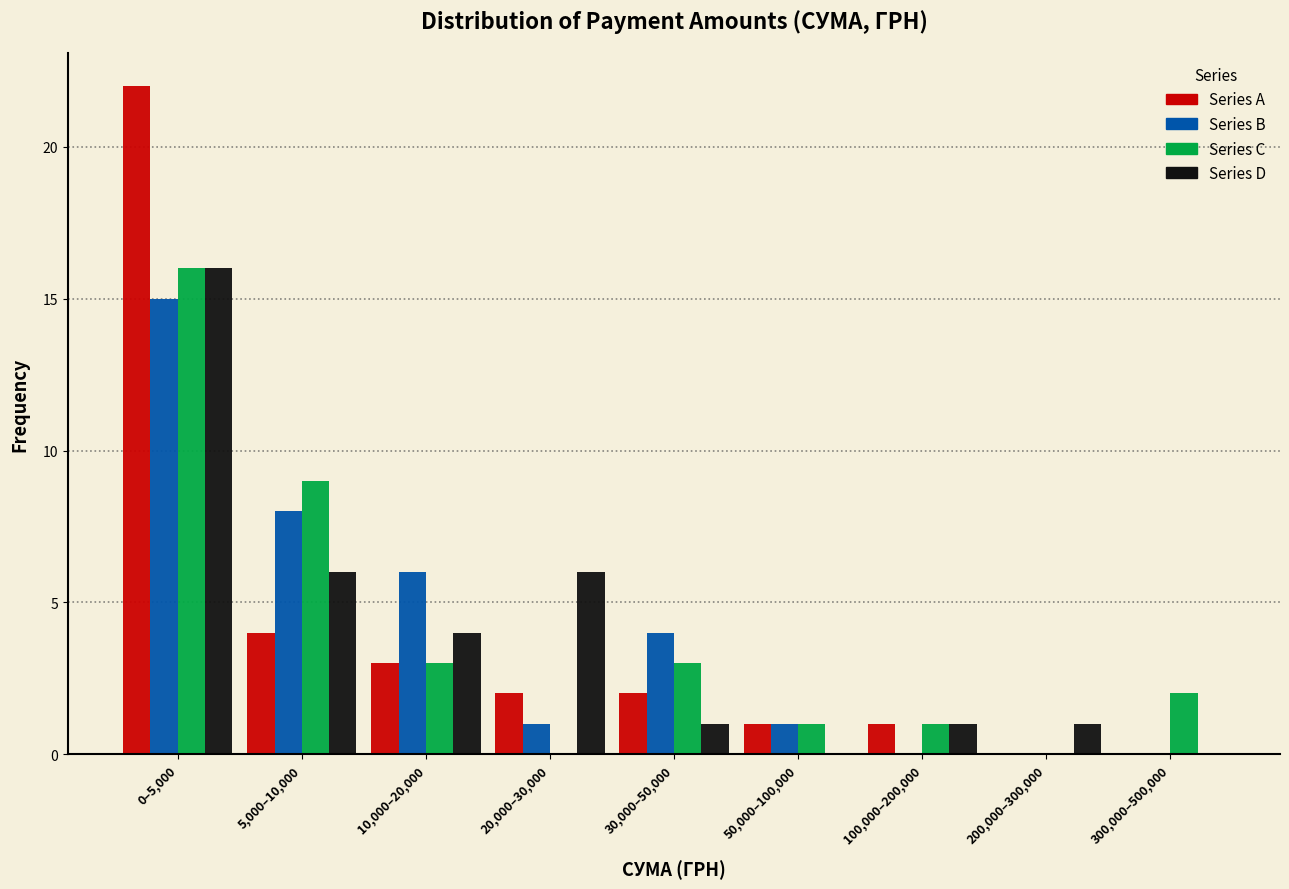

What is the greatest value displayed?

22